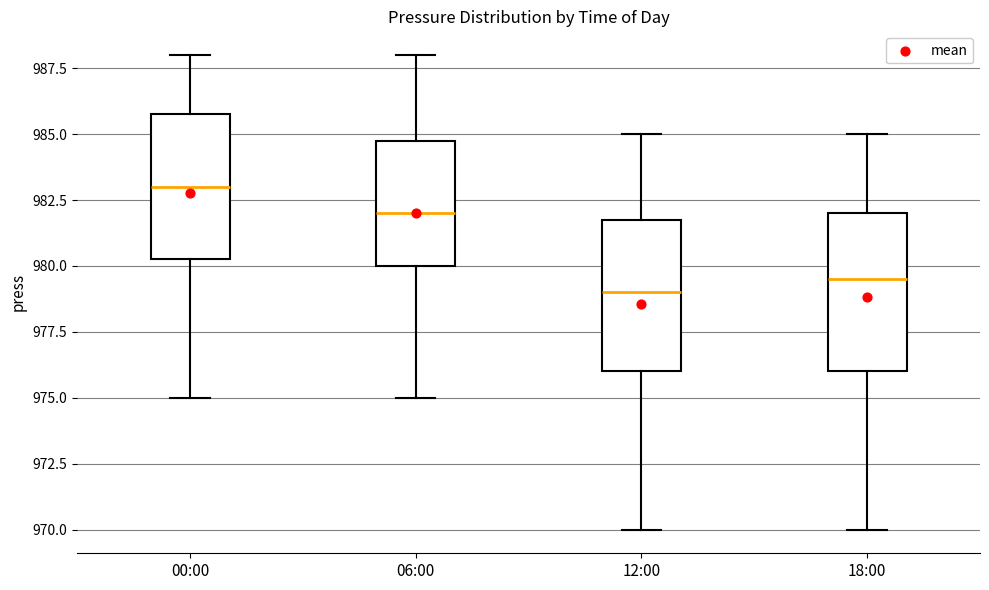

Reading left to right, transcribe this box plot: for each box, give where its median line is, the range the box spans, and where its two whiskers end, as read against the y-axis. The values are not printed on the chart, so give them approximately, as read against the axis.

00:00: median 983.0, box 980.5 to 986.0, whiskers 975.0 to 988.0
06:00: median 982.0, box 980.0 to 985.0, whiskers 975.0 to 988.0
12:00: median 979.0, box 976.0 to 982.0, whiskers 970.0 to 985.0
18:00: median 979.5, box 976.0 to 982.0, whiskers 970.0 to 985.0